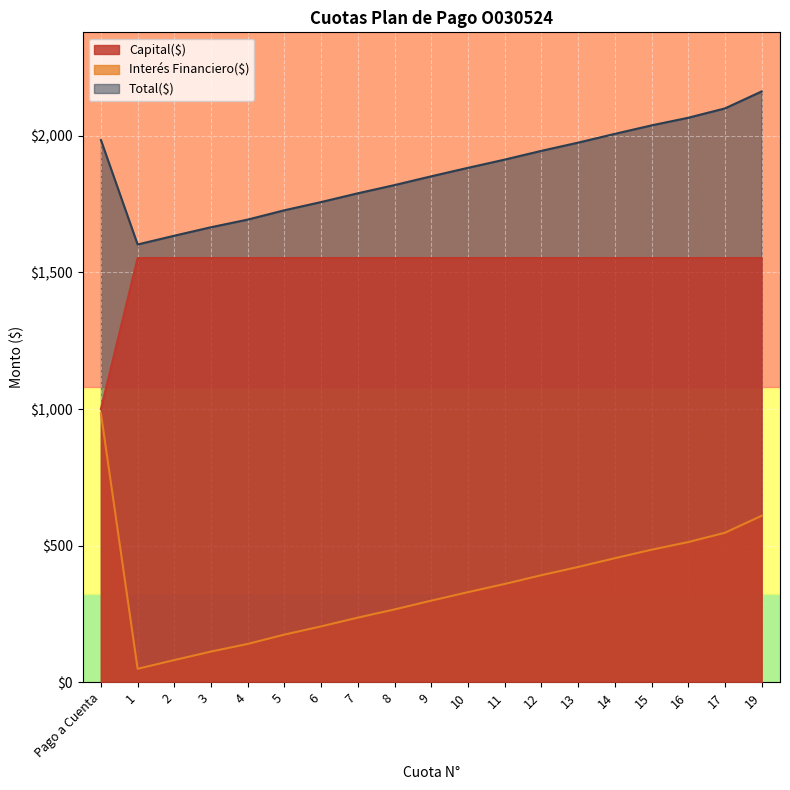

Between 19 and 15, which is larger?

19